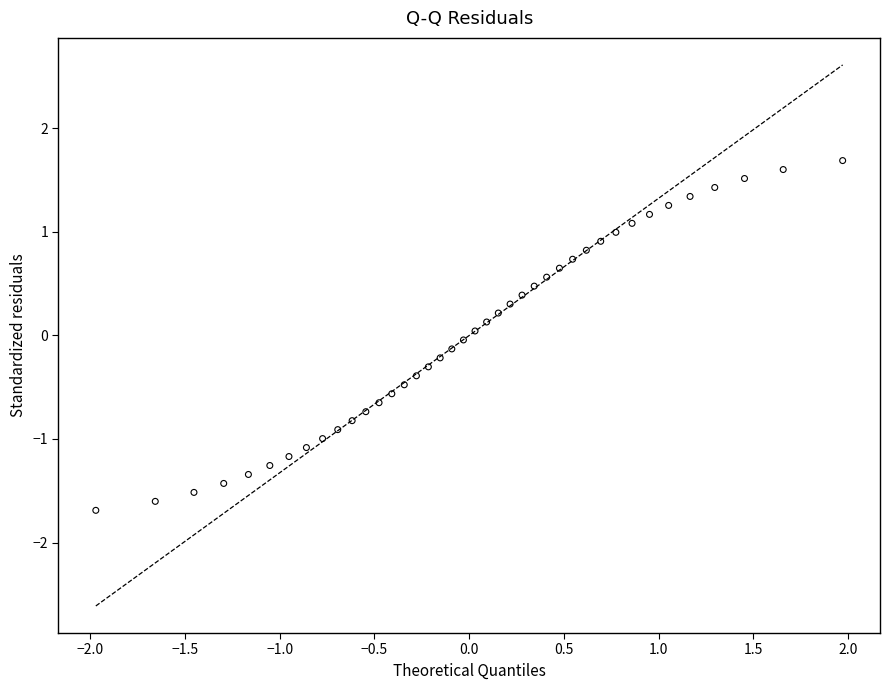

What is the range of X values (max minus min)?

3.9